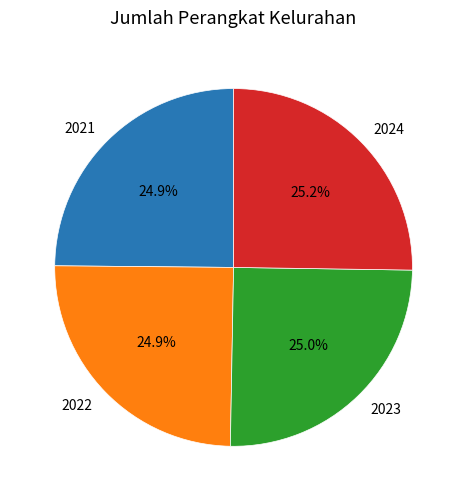

Approximately how many times larger is the value at 2024 compared to 2022?

1.0